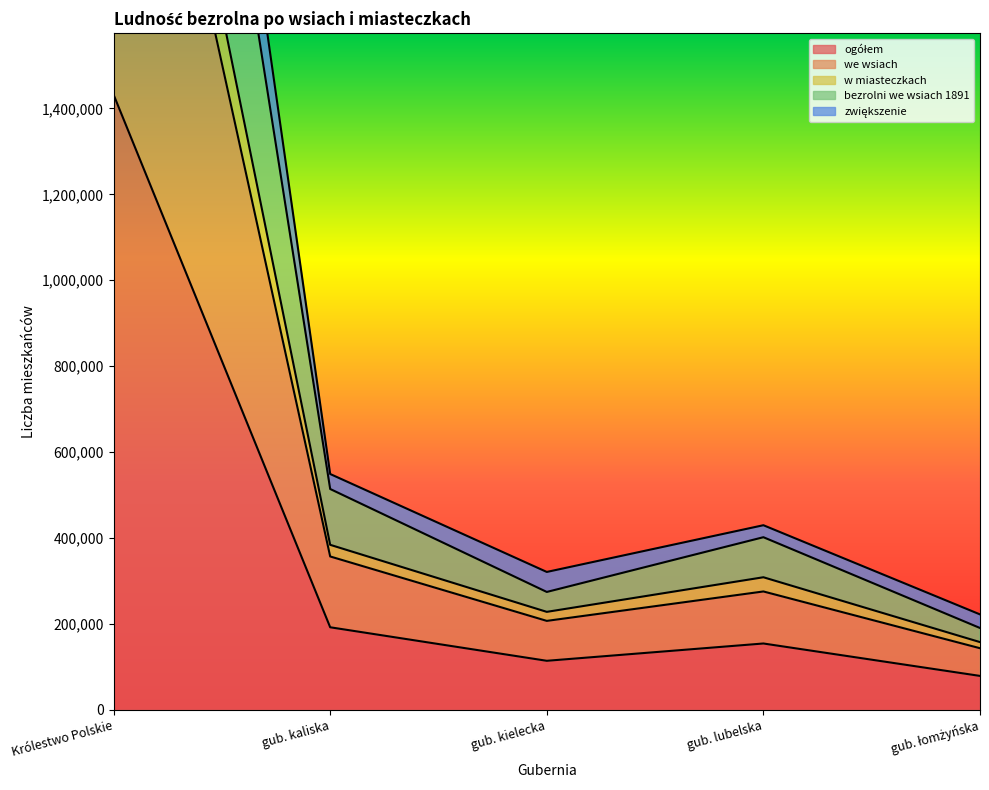

What is the minimum value shown in the chart?

78743